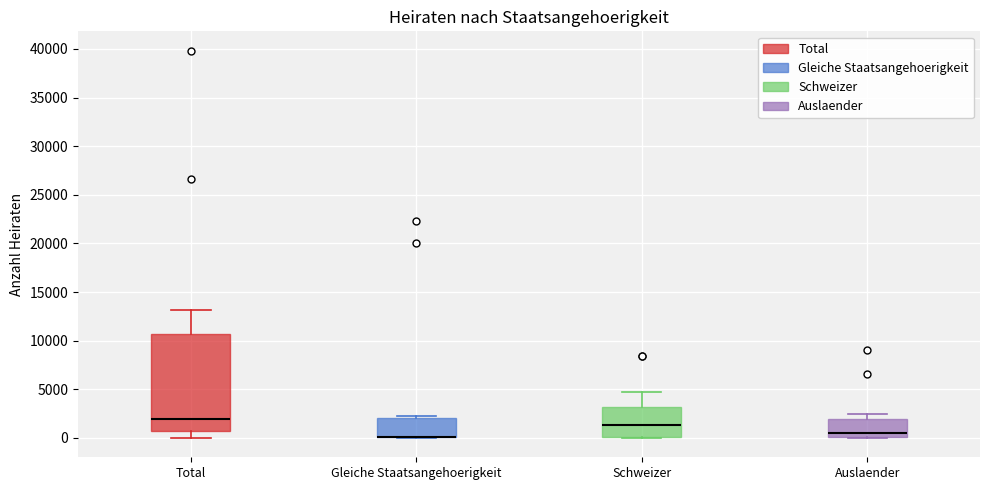

Where does the upper whisker of the box for Schweizer end on the y-axis? The values are not printed on the chart, so give them approximately, as read against the axis.

4500